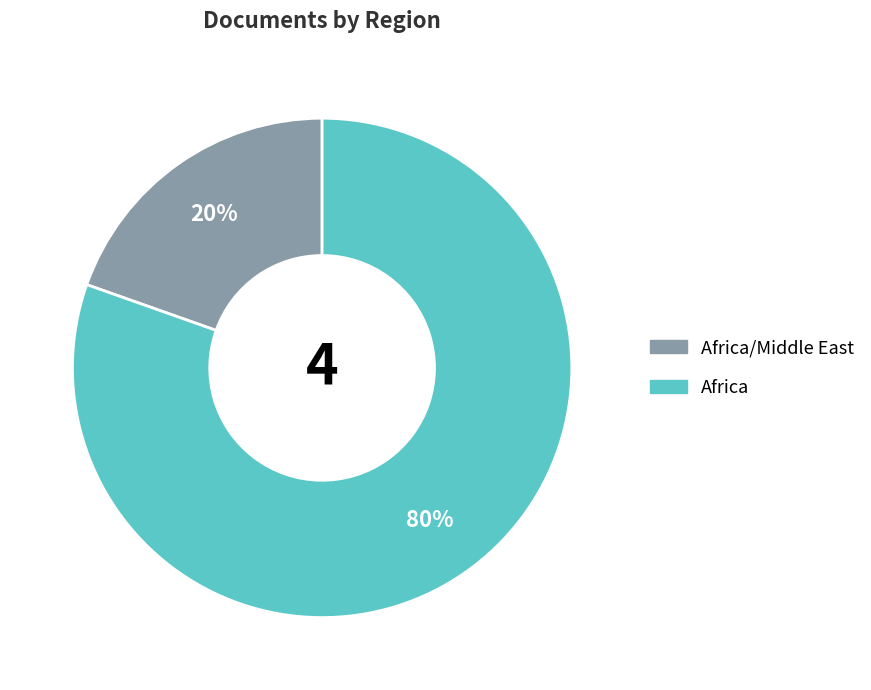

Is there a majority slice in this chart?

Yes